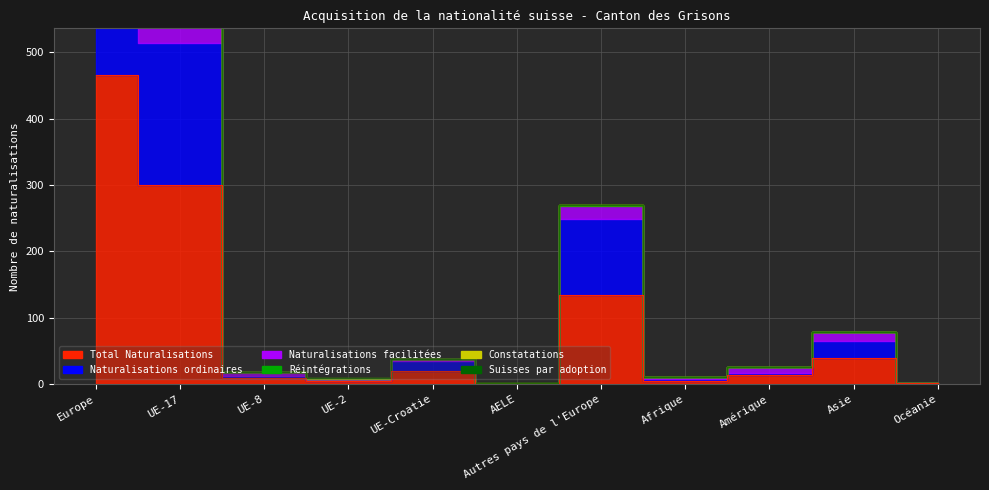

Which series ends up on top after the final intersection of Naturalisations facilitées and Constatations?

Naturalisations facilitées